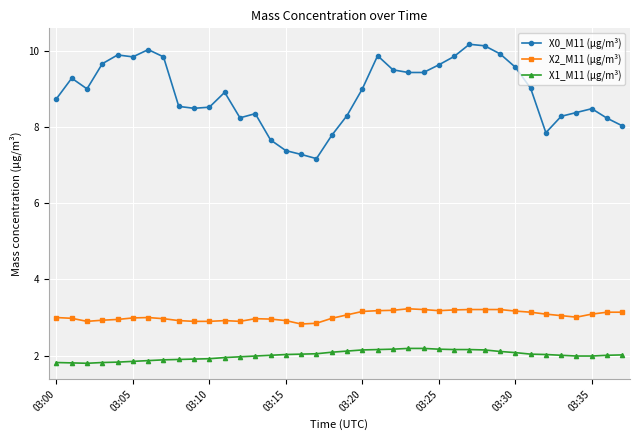

At how many categories does at least one series exceed 5?

38